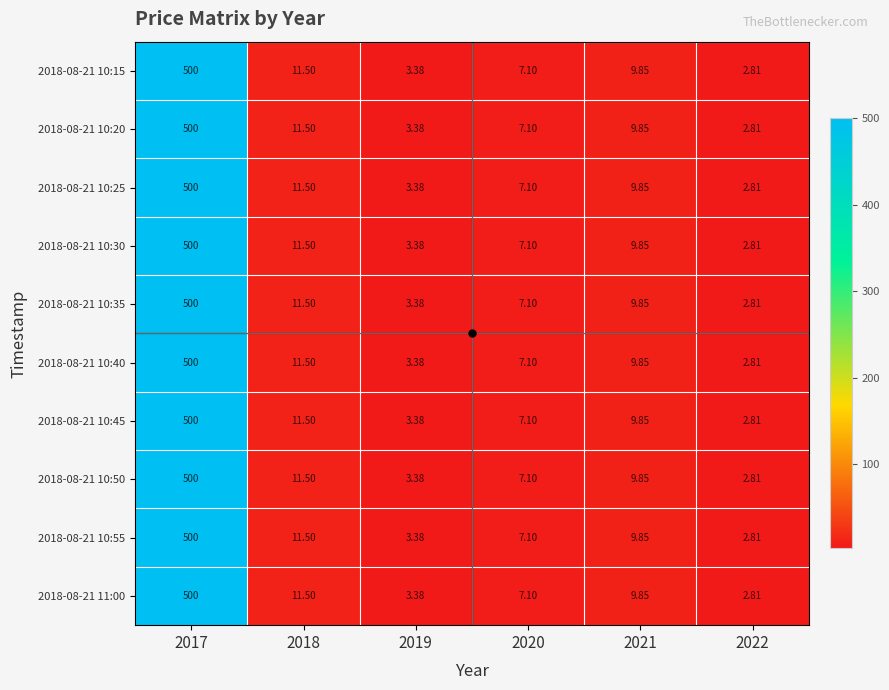

How many series are shown in this chart?

10